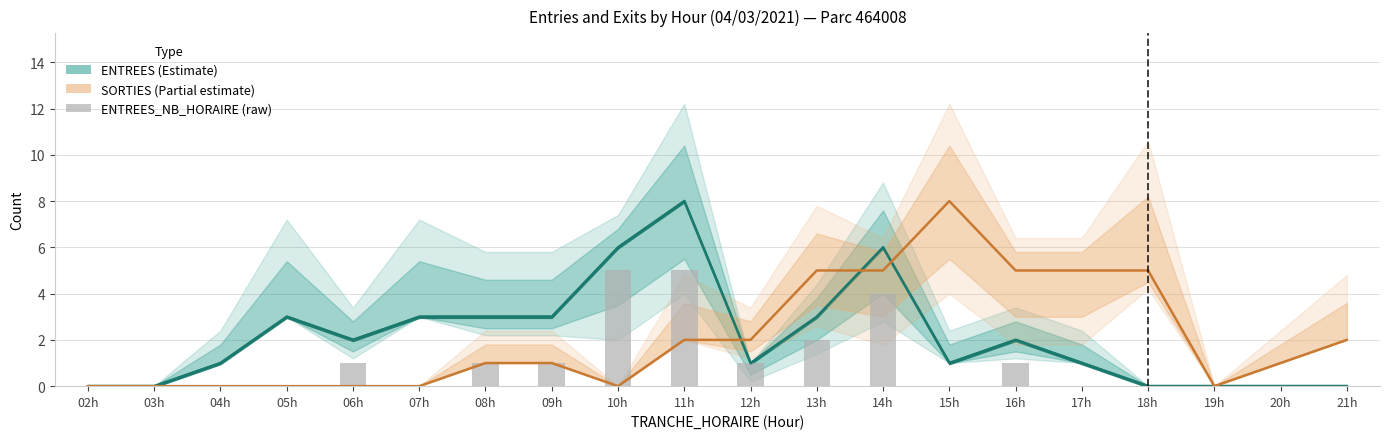

What is the spread (max minus min) of values at 11h?

6